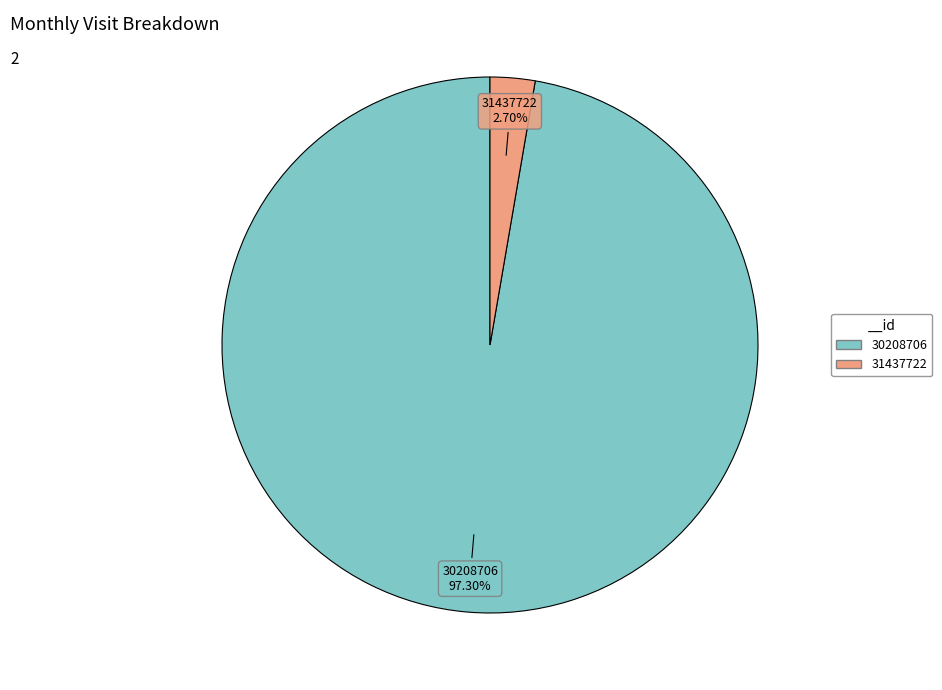

Combined, what portion of the pie is 31437722 and 30208706?

100.0%